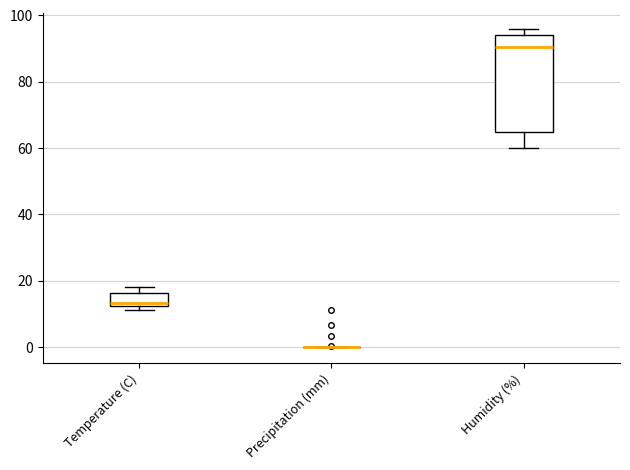

Which box is the tallest, from its lower edge to its upper edge?

Humidity (%)